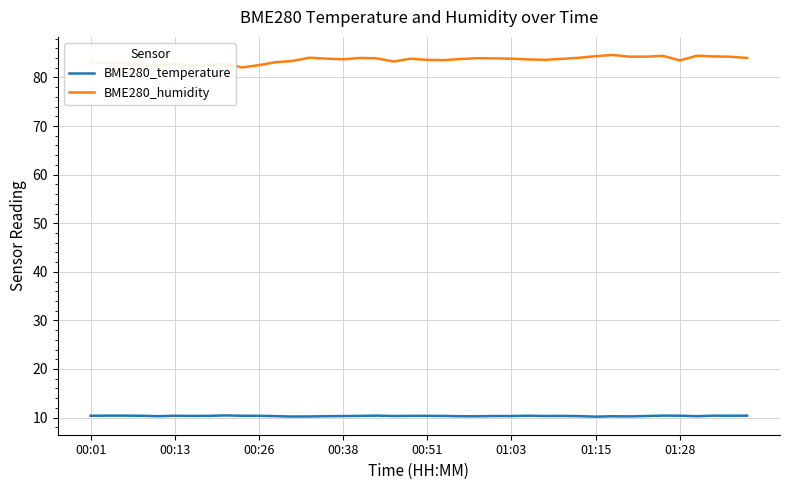

What is the difference between the maximum and minimum values in the BME280_humidity series?

2.6